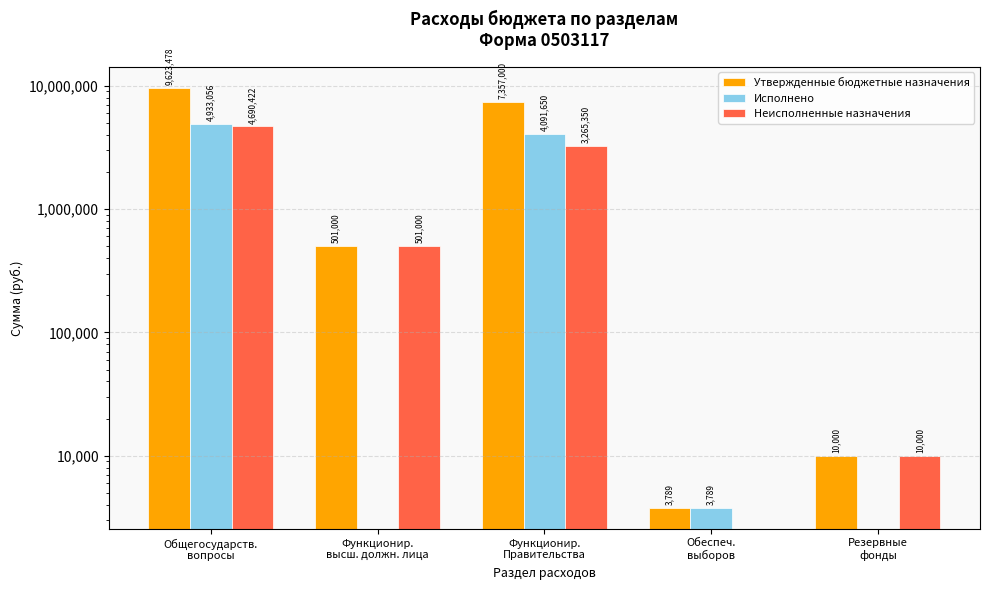

How many groups of bars are there?

5